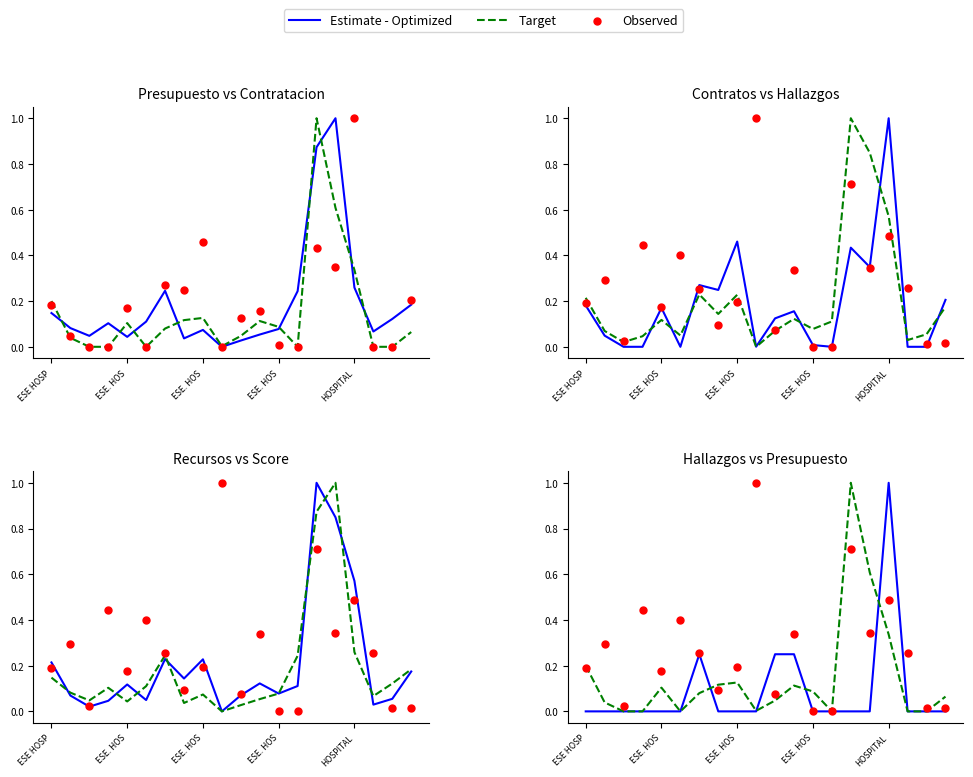

Which series contains the highest Y value?

Estimate - Optimized